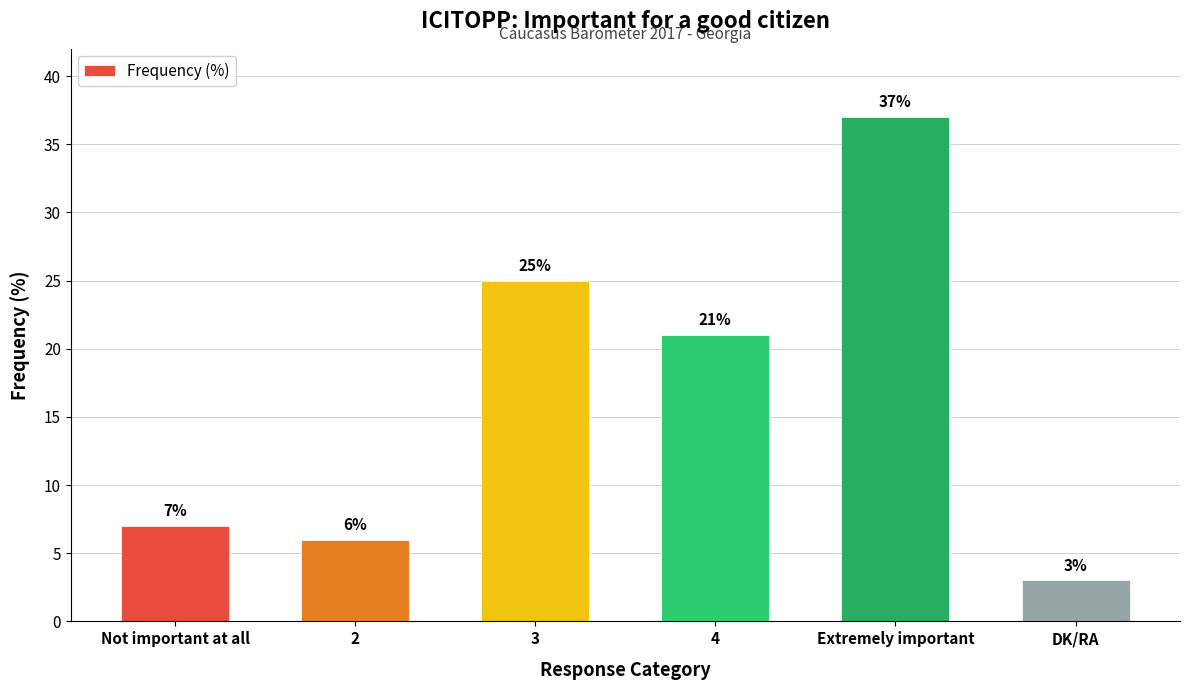

Which has a higher value, 2 or 3?

3